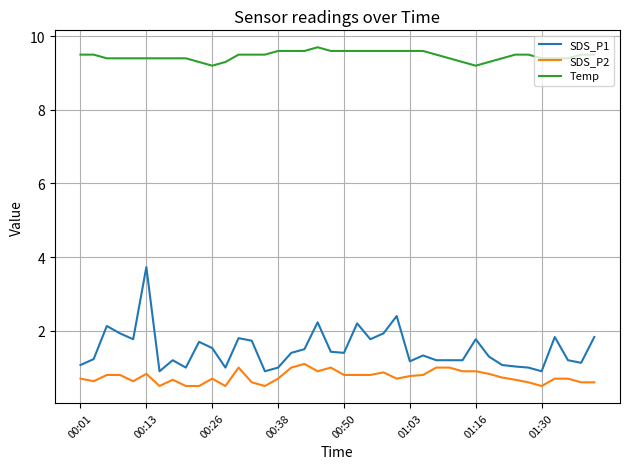

Which series has the largest total across all categories?

Temp